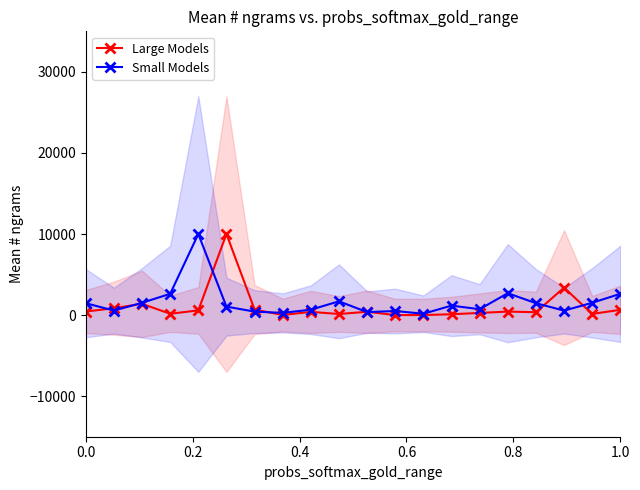

What is the value of the Small Models point at the 14th from the left?

1169.1